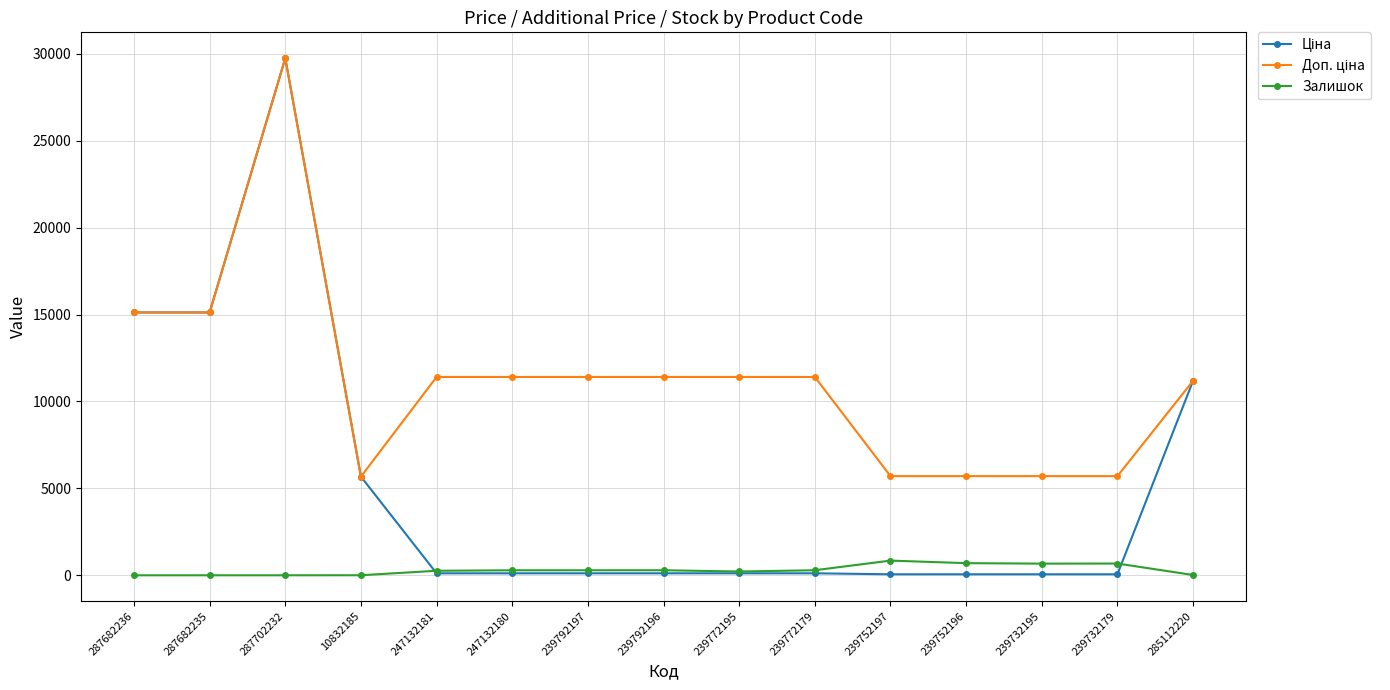

The Залишок series shows 260.0 at 247132181. True or false?

True